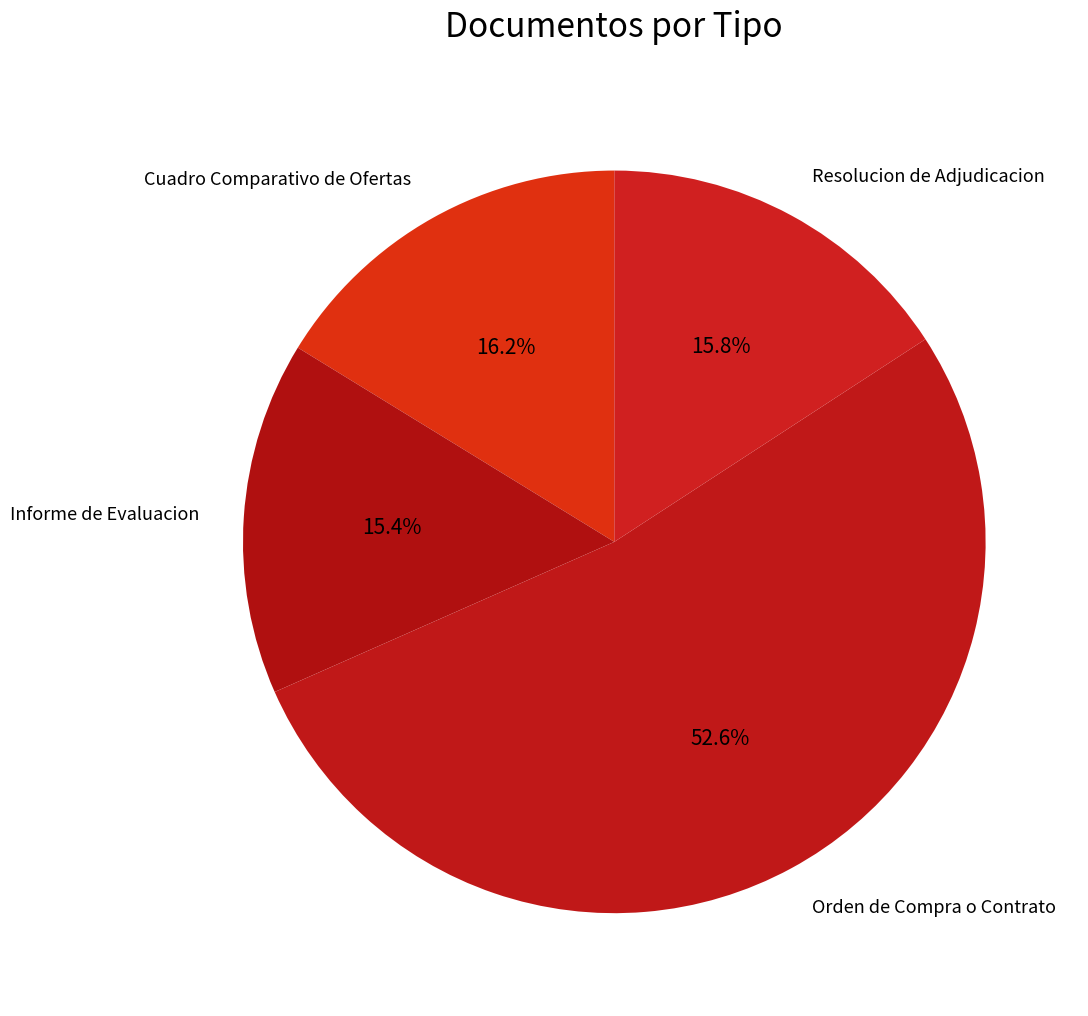

What is the largest slice in the pie chart?

Orden de Compra o Contrato